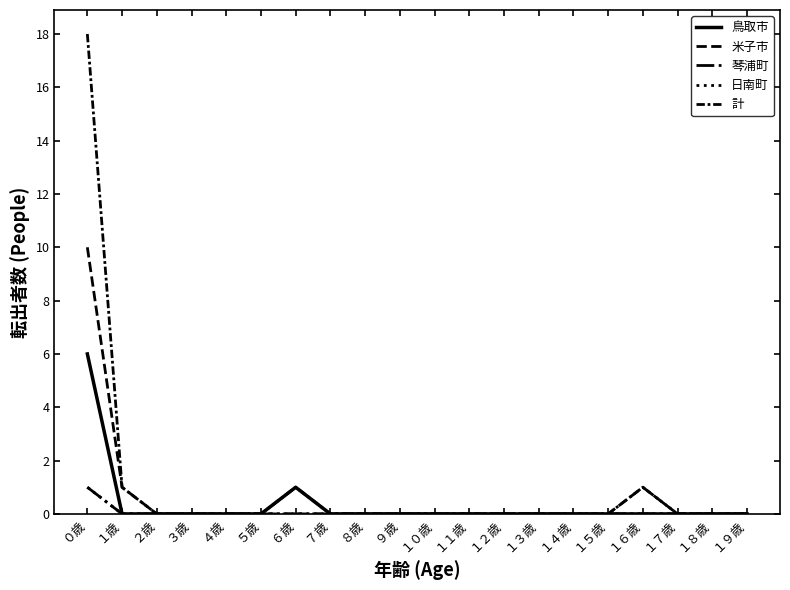

True or false: 鳥取市 has a value of 0 at ５歳.

True